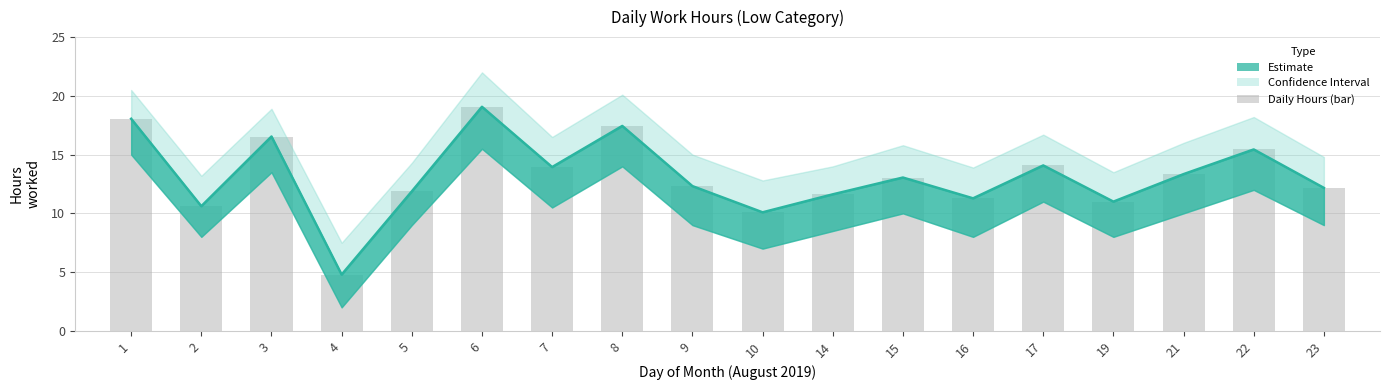

What is the value of the 1st bar from the left?

18.1